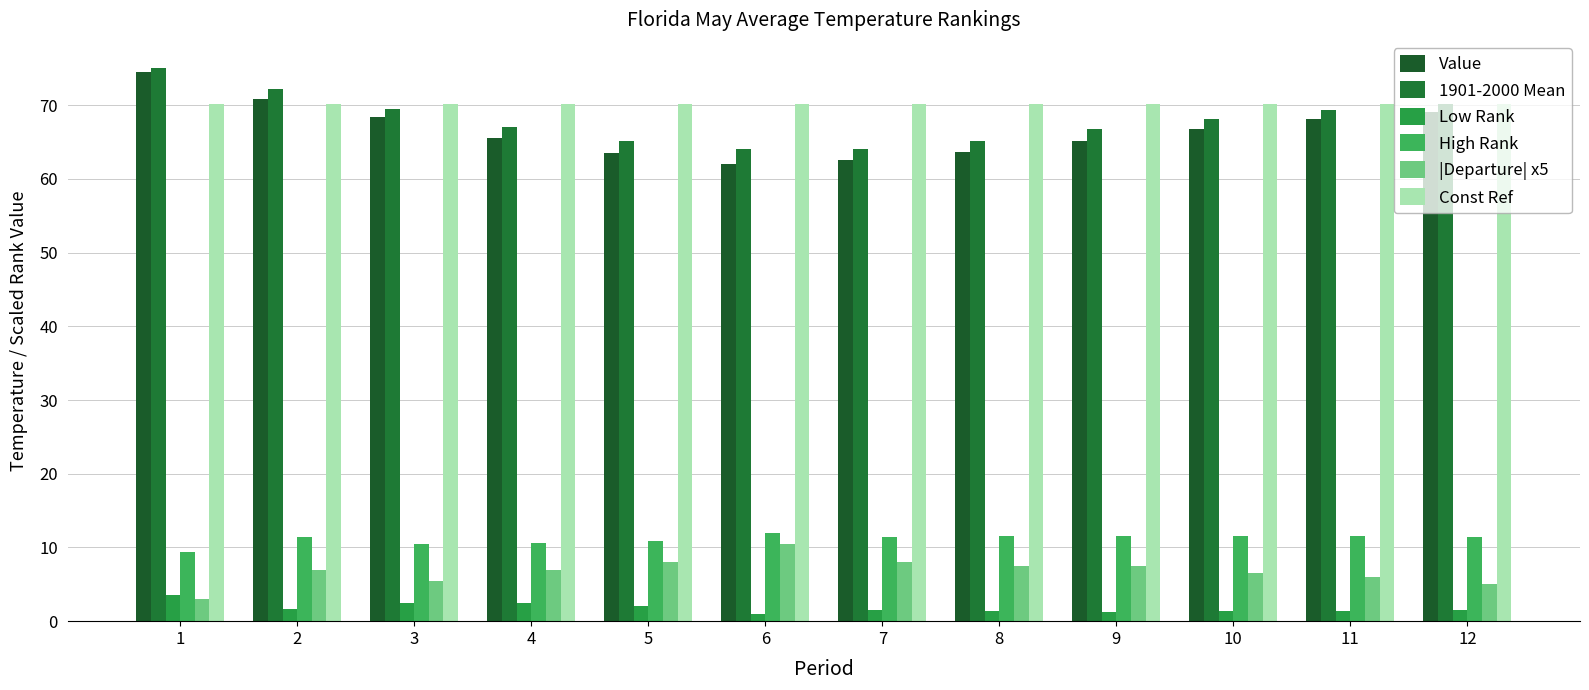

Which series has the largest range (max minus min)?

Value